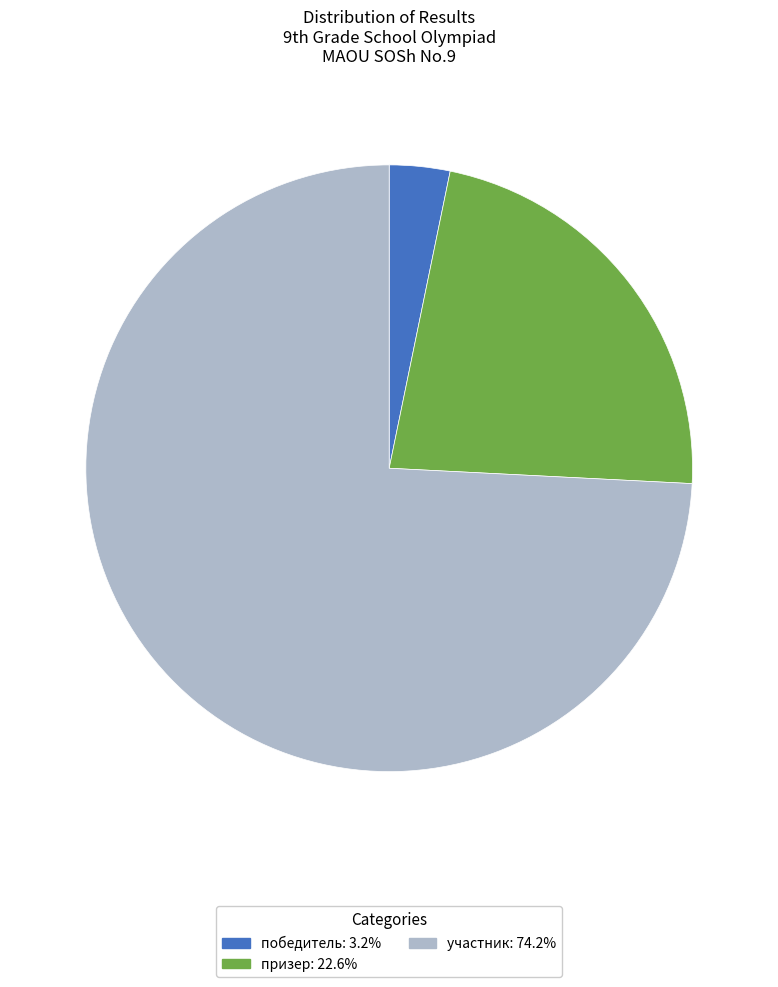

How many segments does this pie chart have?

3